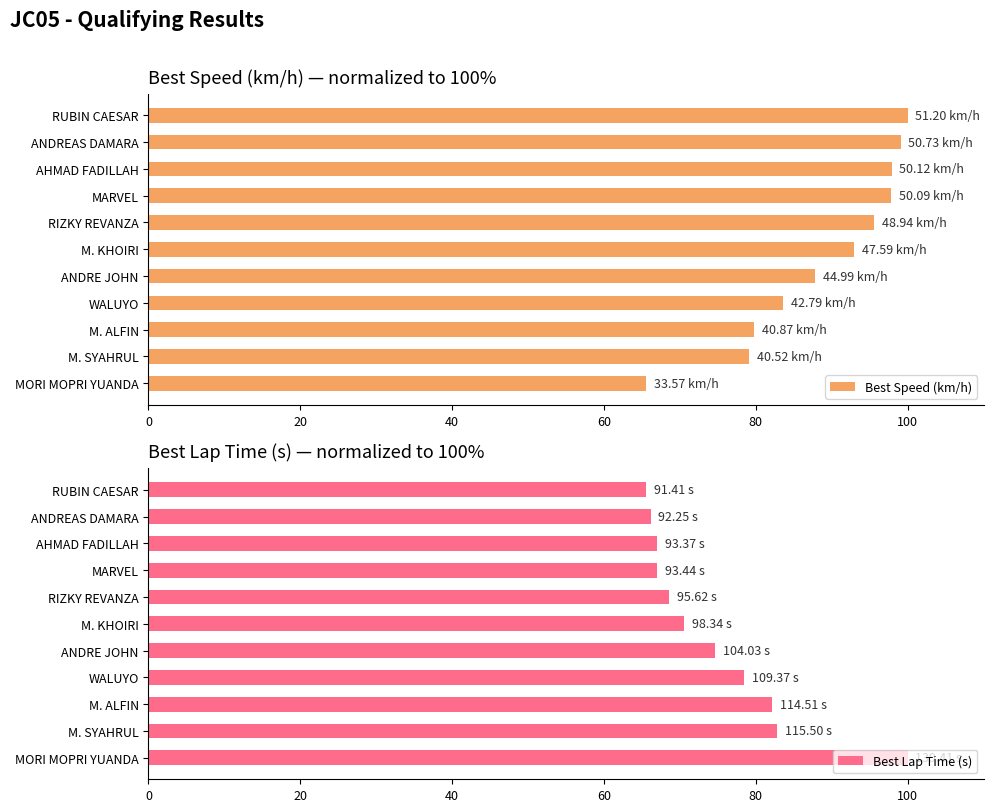

Which series has the largest range (max minus min)?

Best Speed (km/h)